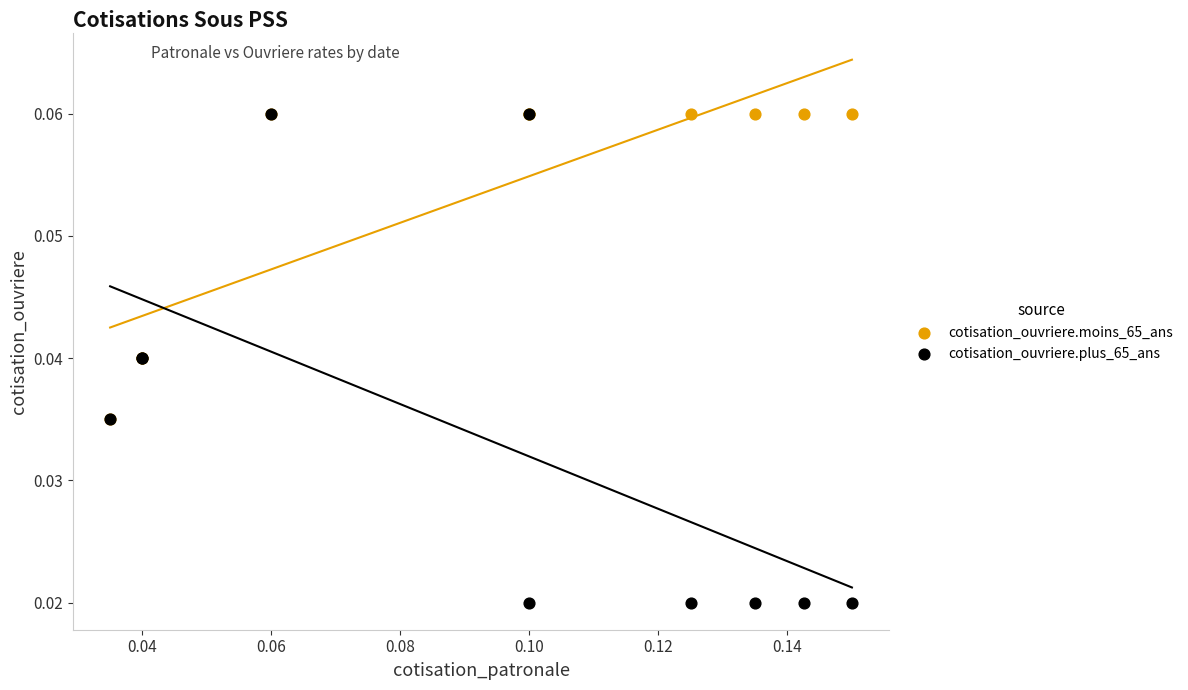

What are all the series names shown in the legend?

cotisation_ouvriere.moins_65_ans, cotisation_ouvriere.plus_65_ans